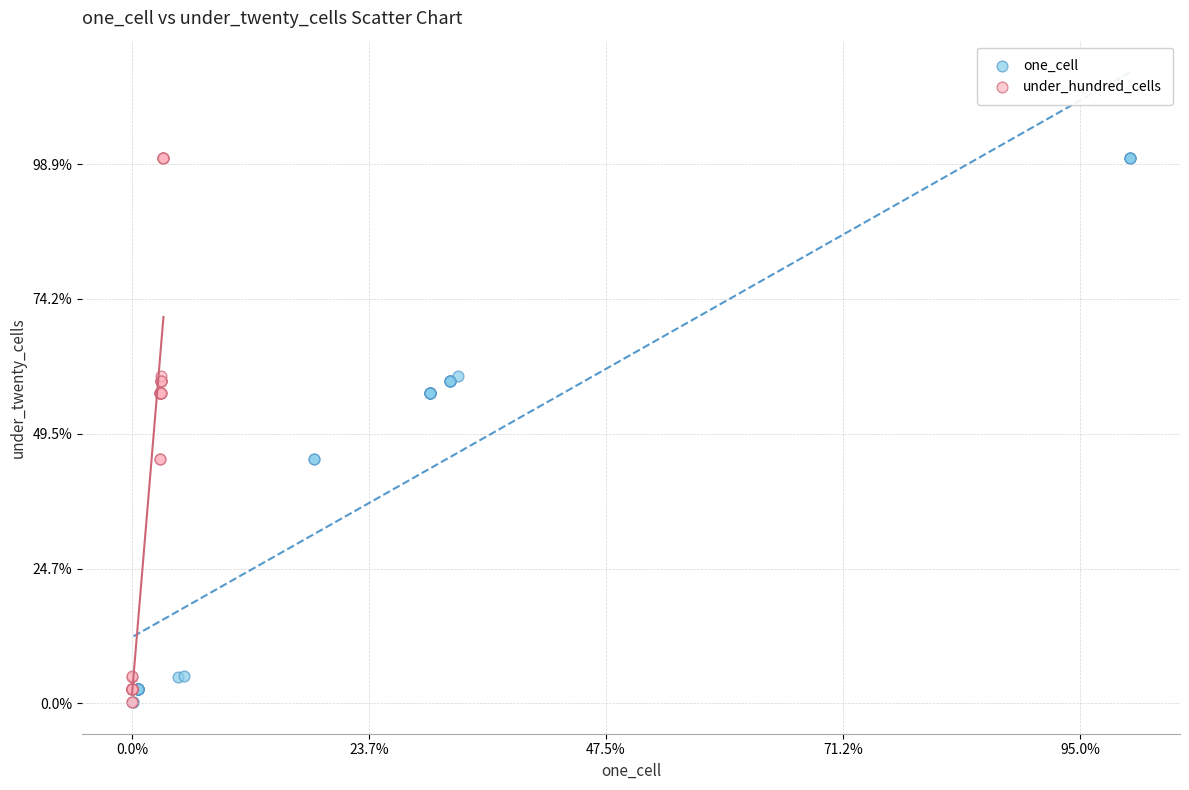

What are all the series names shown in the legend?

one_cell, under_hundred_cells